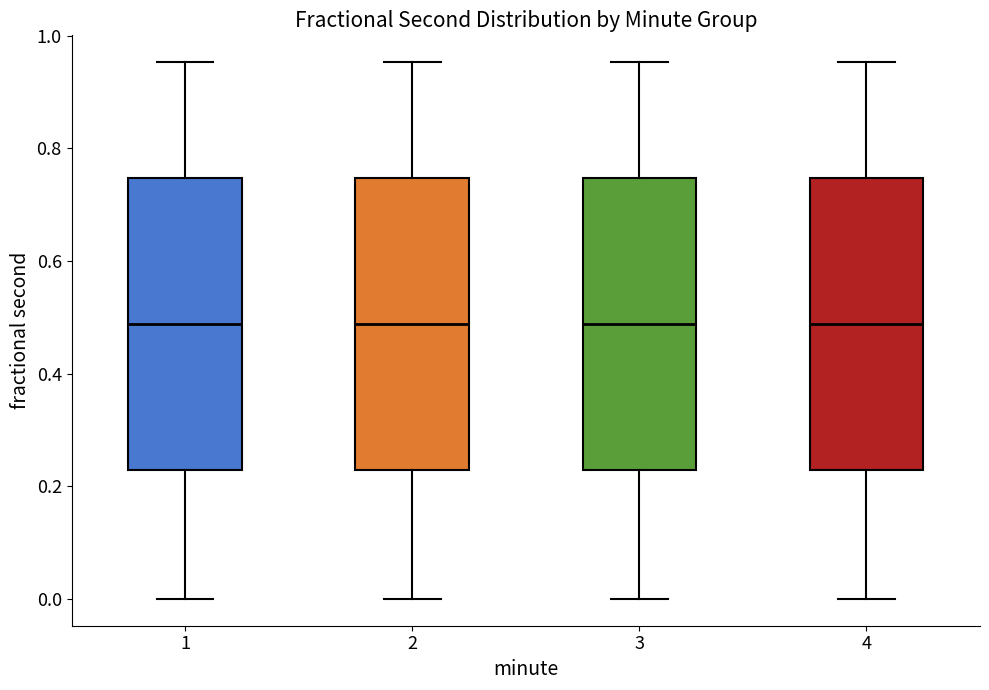

Reading left to right, read every box against the y-axis: the position of its median line, the range the box covers, and the ends of its whiskers. The values are not printed on the chart, so give them approximately, as read against the axis.

1: median 0.48, box 0.22 to 0.74, whiskers 0.00 to 0.96
2: median 0.48, box 0.22 to 0.74, whiskers 0.00 to 0.96
3: median 0.48, box 0.22 to 0.74, whiskers 0.00 to 0.96
4: median 0.48, box 0.22 to 0.74, whiskers 0.00 to 0.96